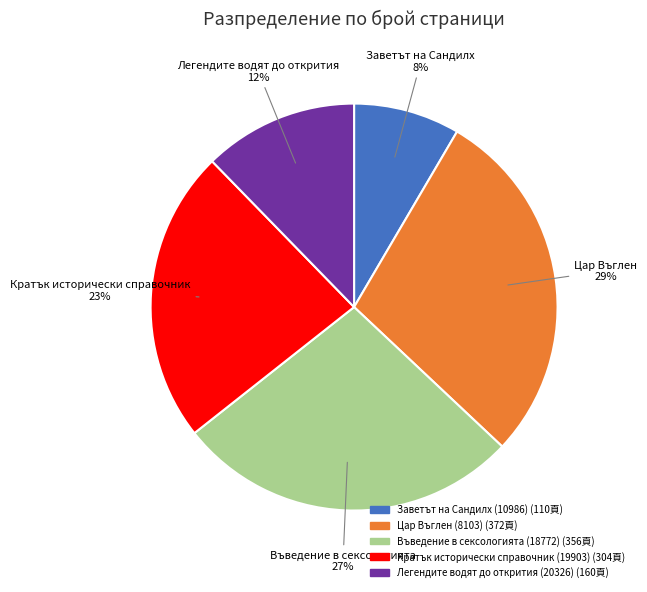

To the nearest percent, what percentage of the pie is Кратък исторически справочник (19903)?

23%